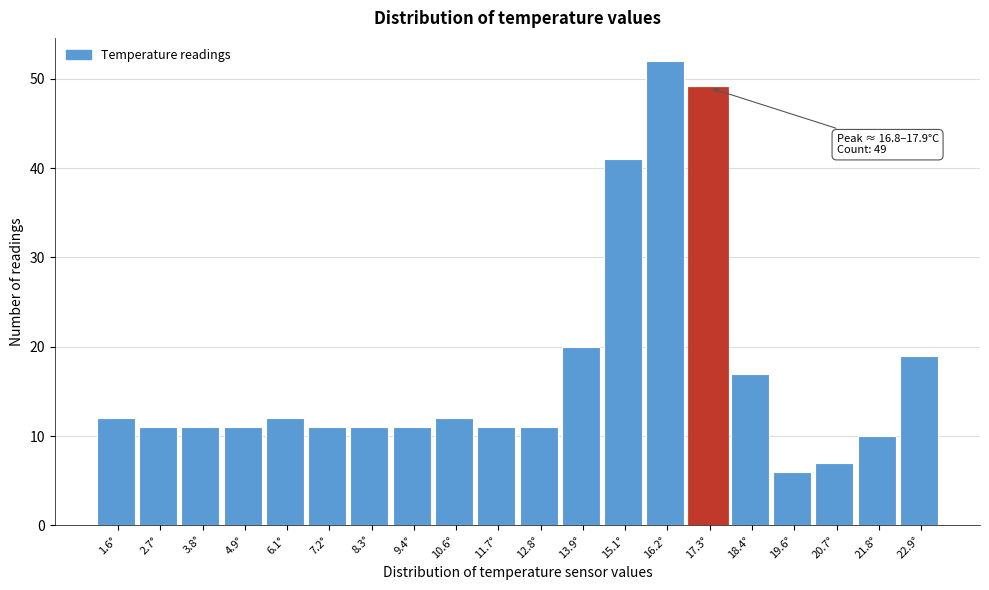

Over which range of the x-axis is the bar tallest?

15.6 to 16.8